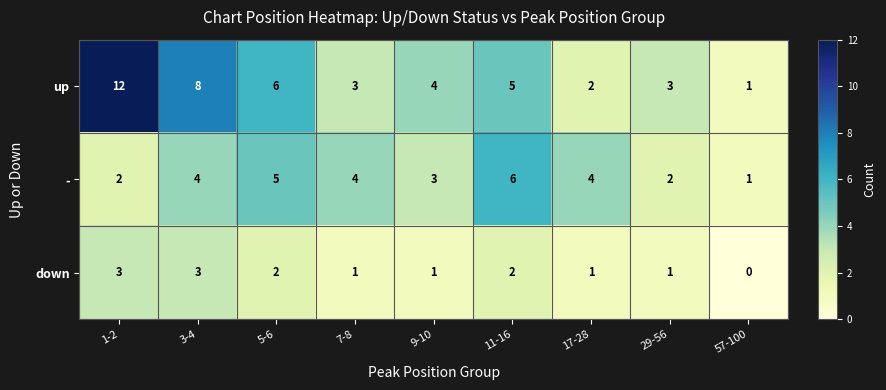

Reading left to right, transcribe all the data shown in this chart.

up: 1-2=12	3-4=8	5-6=6	7-8=3	9-10=4	11-16=5	17-28=2	29-56=3	57-100=1
-: 1-2=2	3-4=4	5-6=5	7-8=4	9-10=3	11-16=6	17-28=4	29-56=2	57-100=1
down: 1-2=3	3-4=3	5-6=2	7-8=1	9-10=1	11-16=2	17-28=1	29-56=1	57-100=0